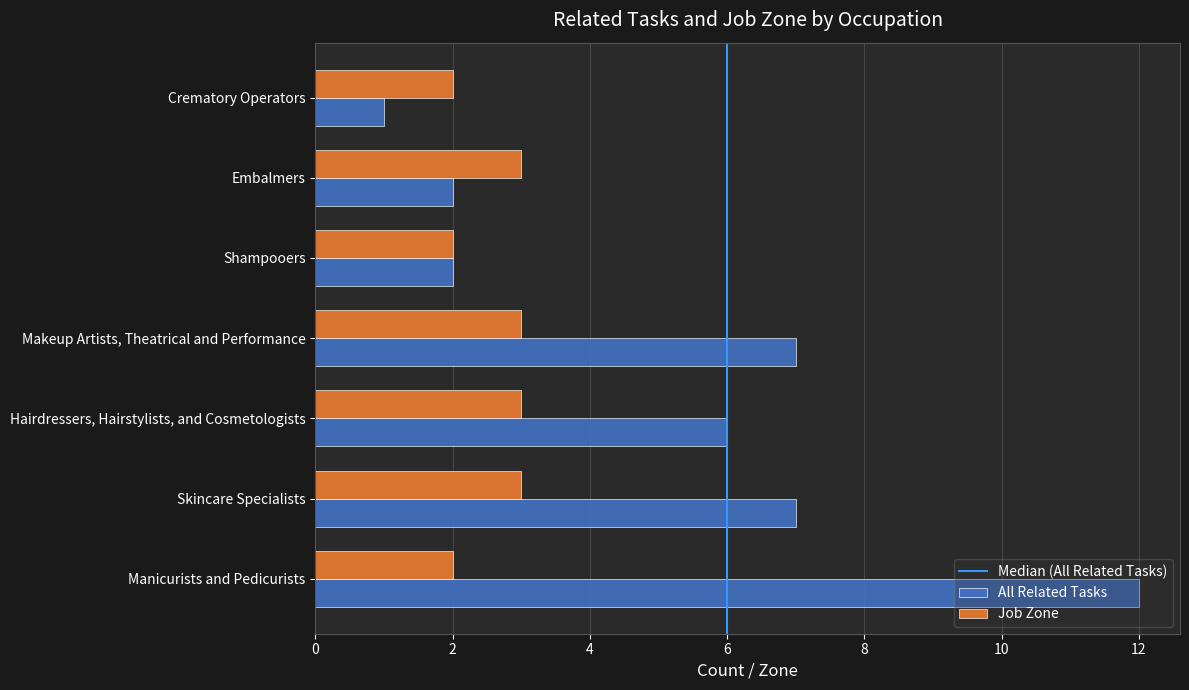

What is the difference between the maximum and minimum values in the Job Zone series?

1